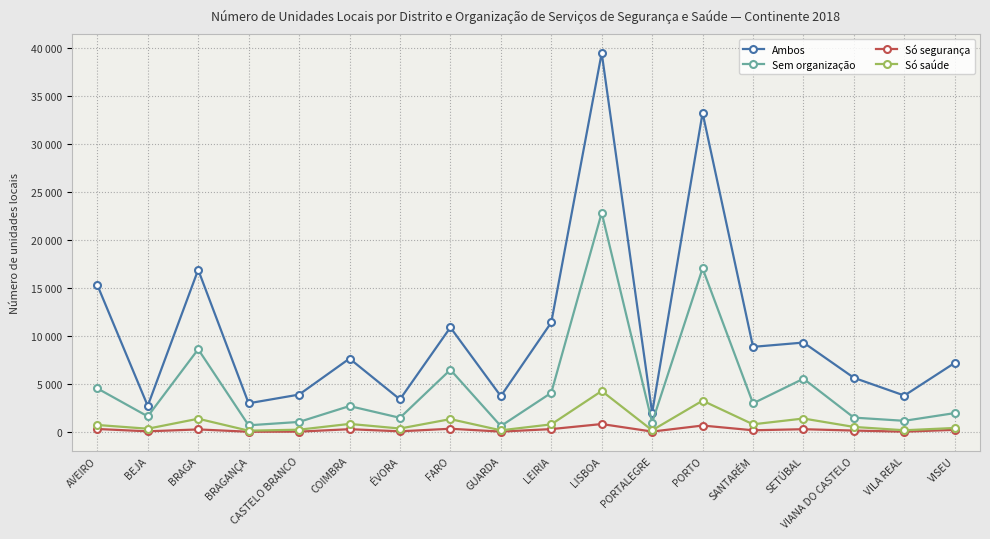

Which series has the largest total across all categories?

Ambos